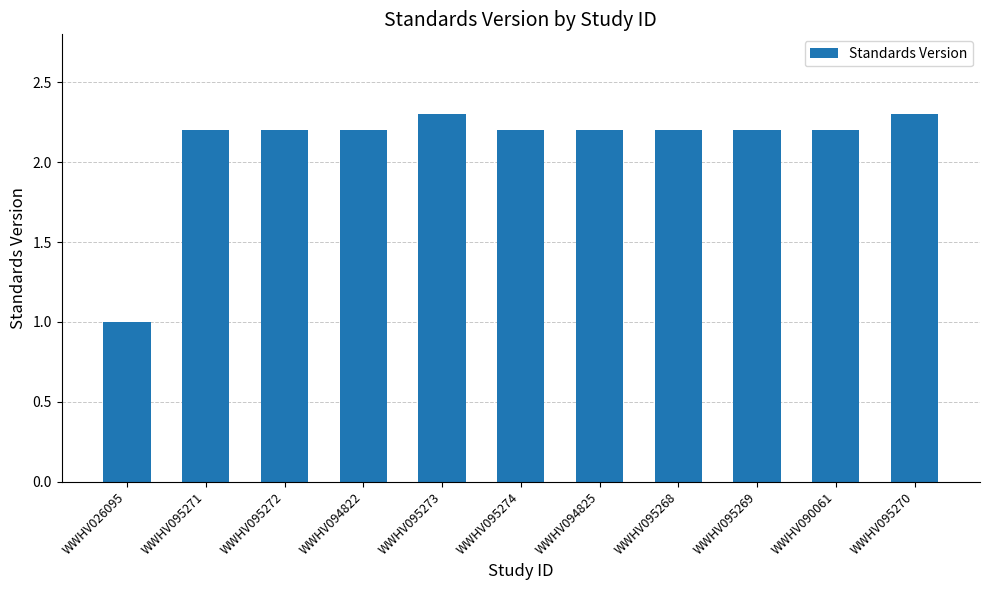

What is the ratio of the value at WWHV095273 to the value at WWHV095271?

1.0